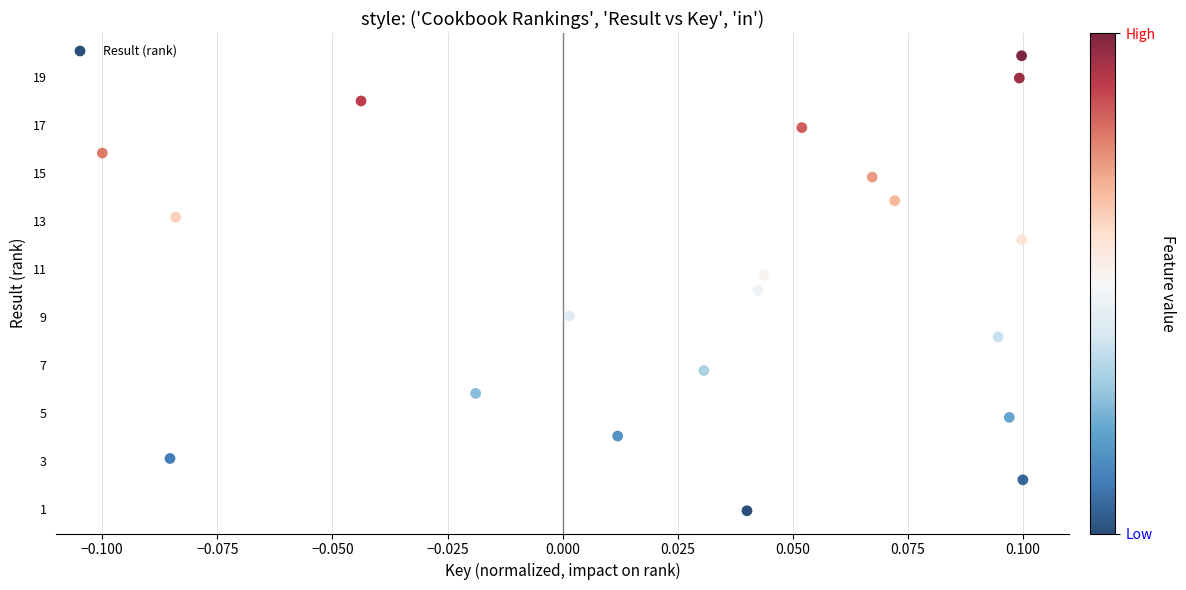

List the coordinates of all points as (X, Y) pairs, reading left to right.

(-0.1, 15.8)  (-0.1, 3.1)  (-0.1, 13.2)  (-0.0, 18.0)  (-0.0, 5.8)  (0.0, 9.1)  (0.0, 4.0)  (0.0, 6.8)  (0.0, 0.9)  (0.0, 10.1)  (0.0, 10.8)  (0.1, 16.9)  (0.1, 14.8)  (0.1, 13.9)  (0.1, 8.2)  (0.1, 4.8)  (0.1, 19.0)  (0.1, 12.2)  (0.1, 19.9)  (0.1, 2.2)